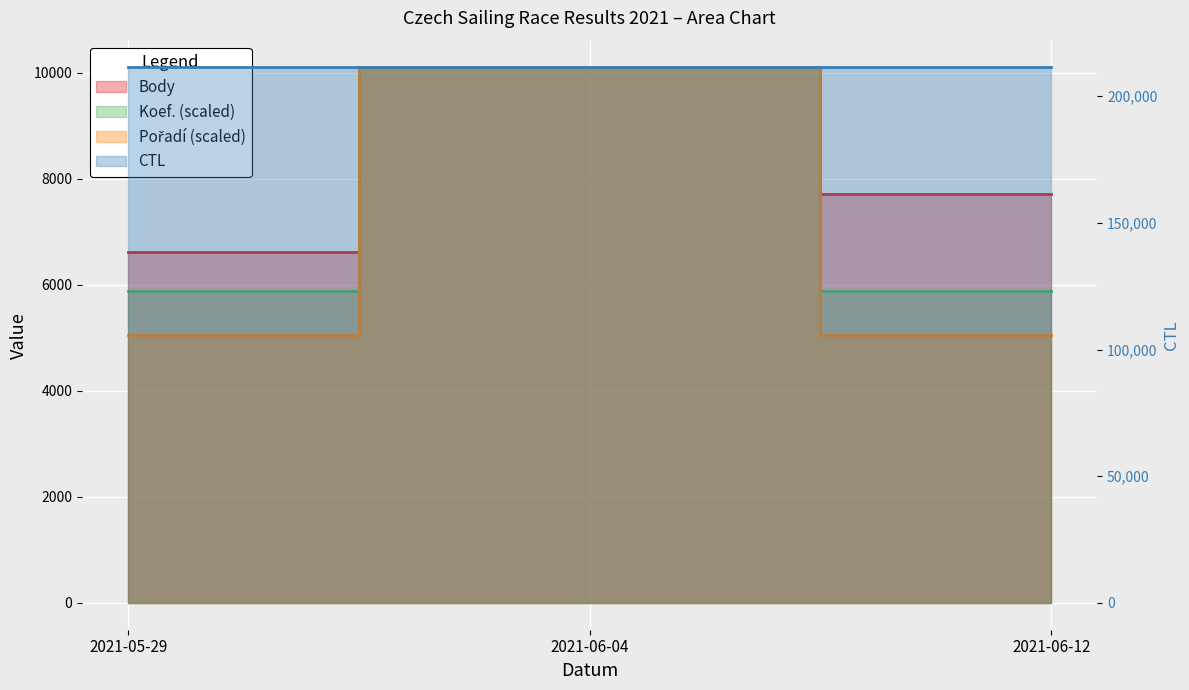

What is the difference between the maximum and minimum values in the CTL series?

6.0